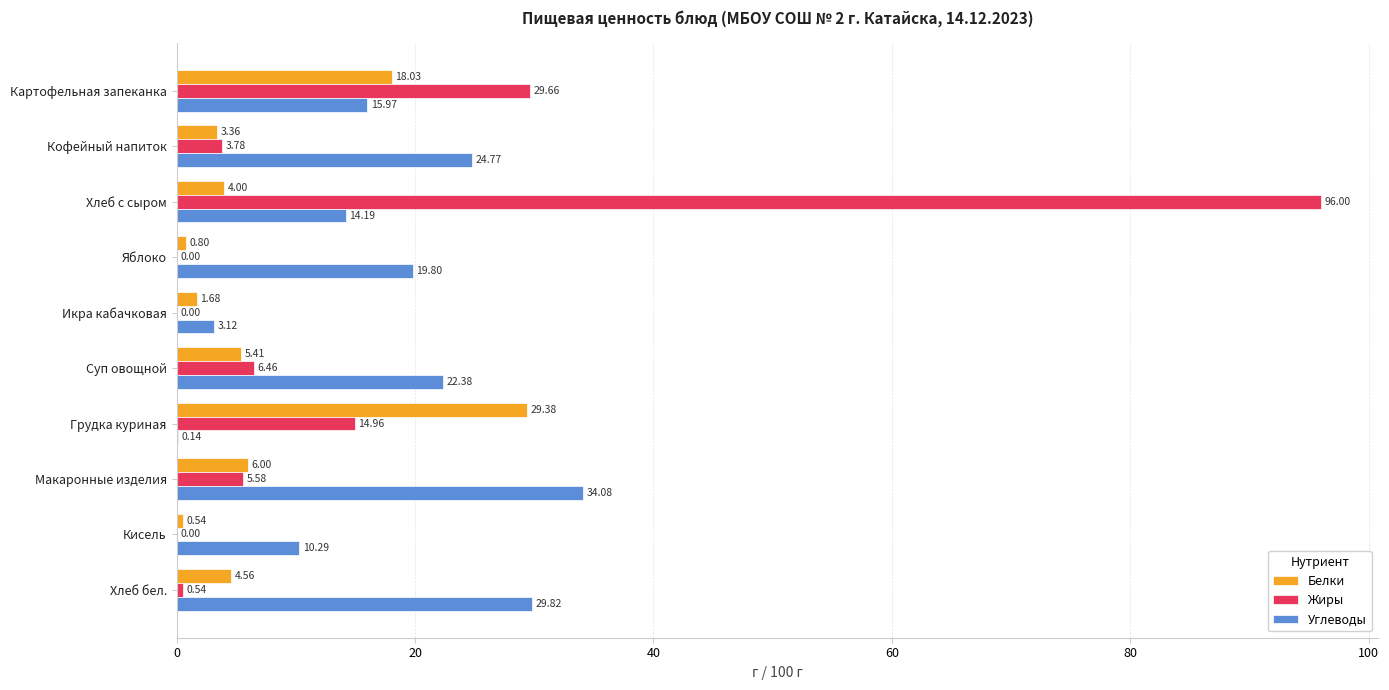

Between Кофейный напиток and Икра кабачковая, which series saw the biggest shift?

Углеводы